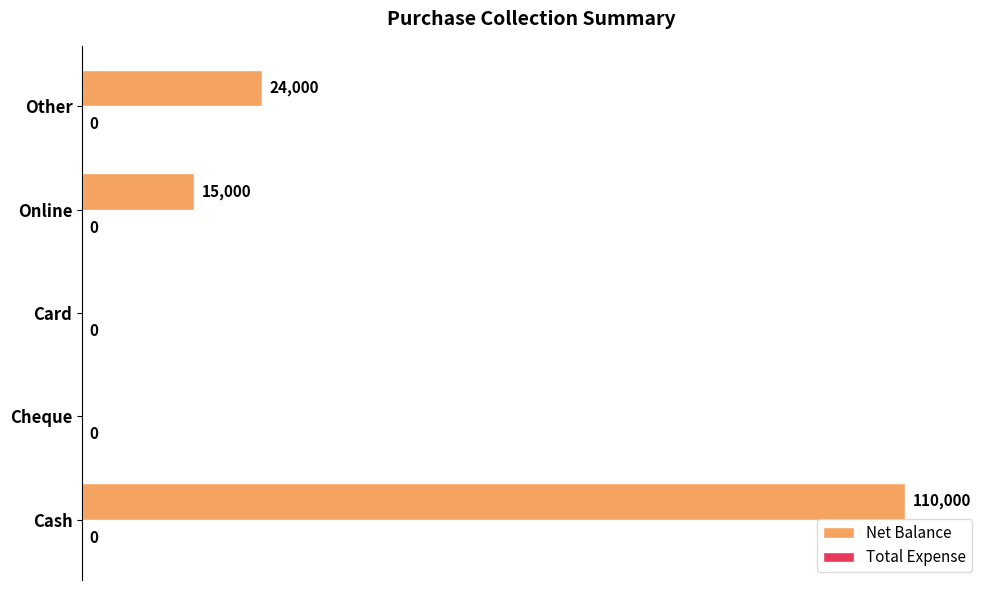

How many series are shown in this chart?

1